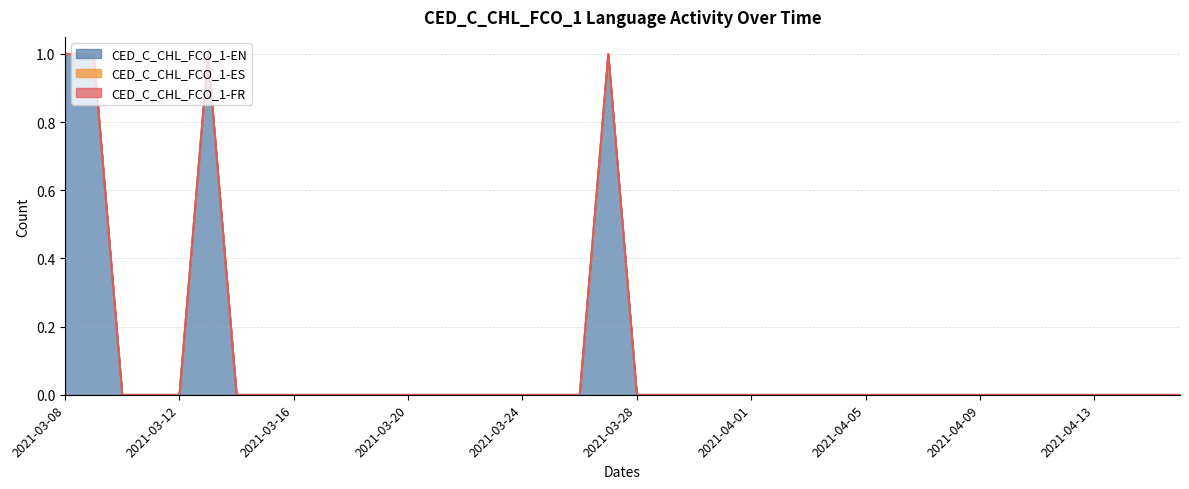

Count the number of data series in this chart.

3